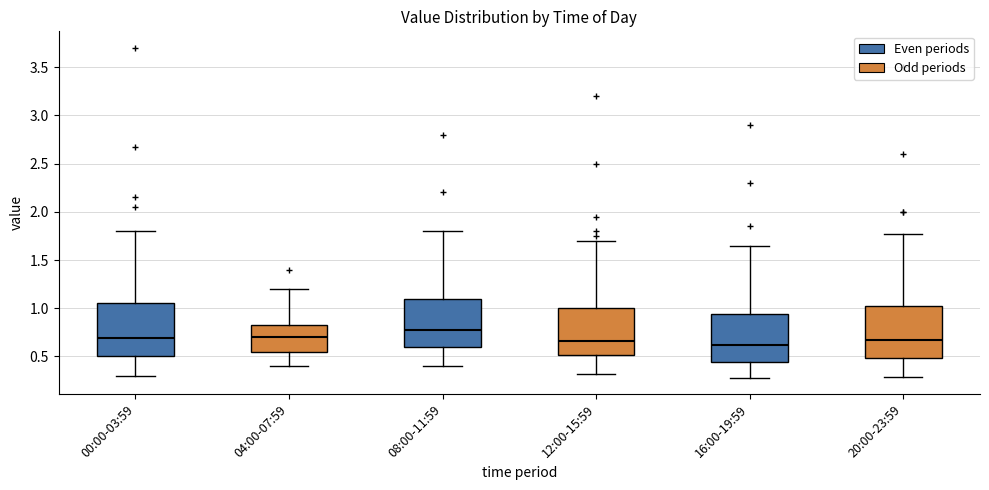

Reading left to right, read every box against the y-axis: the position of its median line, the range the box covers, and the ends of its whiskers. The values are not printed on the chart, so give them approximately, as read against the axis.

00:00-03:59: median 0.70, box 0.50 to 1.05, whiskers 0.30 to 1.80
04:00-07:59: median 0.70, box 0.55 to 0.85, whiskers 0.40 to 1.20
08:00-11:59: median 0.80, box 0.60 to 1.10, whiskers 0.40 to 1.80
12:00-15:59: median 0.65, box 0.50 to 1.00, whiskers 0.30 to 1.70
16:00-19:59: median 0.60, box 0.45 to 0.95, whiskers 0.30 to 1.65
20:00-23:59: median 0.65, box 0.50 to 1.00, whiskers 0.30 to 1.75